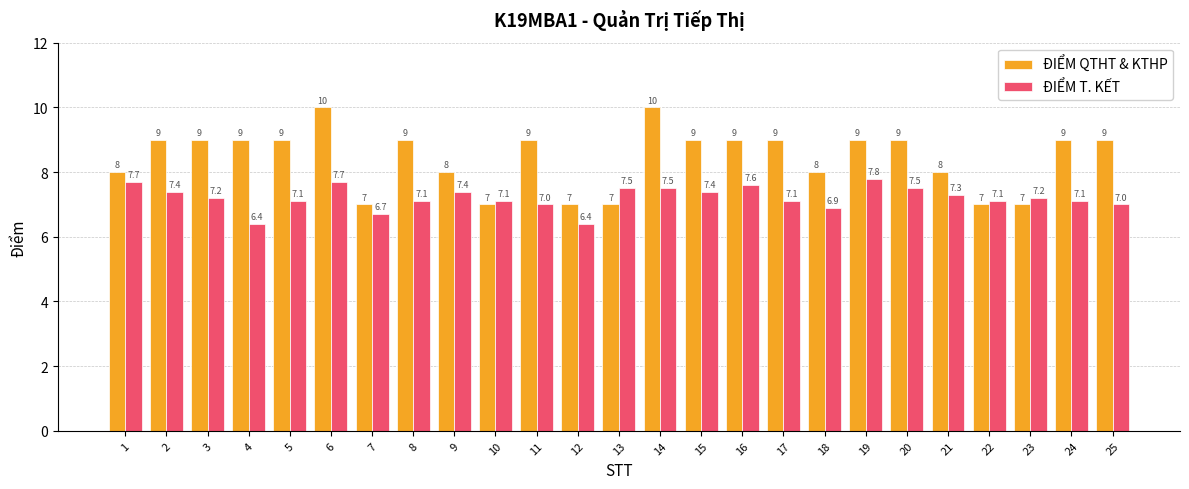

Reading right to left, transcribe all the data shown in this chart.

ĐIỂM QTHT & KTHP: 9.0	9.0	7.0	7.0	8.0	9.0	9.0	8.0	9.0	9.0	9.0	10.0	7.0	7.0	9.0	7.0	8.0	9.0	7.0	10.0	9.0	9.0	9.0	9.0	8.0
ĐIỂM T. KẾT: 7.0	7.1	7.2	7.1	7.3	7.5	7.8	6.9	7.1	7.6	7.4	7.5	7.5	6.4	7.0	7.1	7.4	7.1	6.7	7.7	7.1	6.4	7.2	7.4	7.7